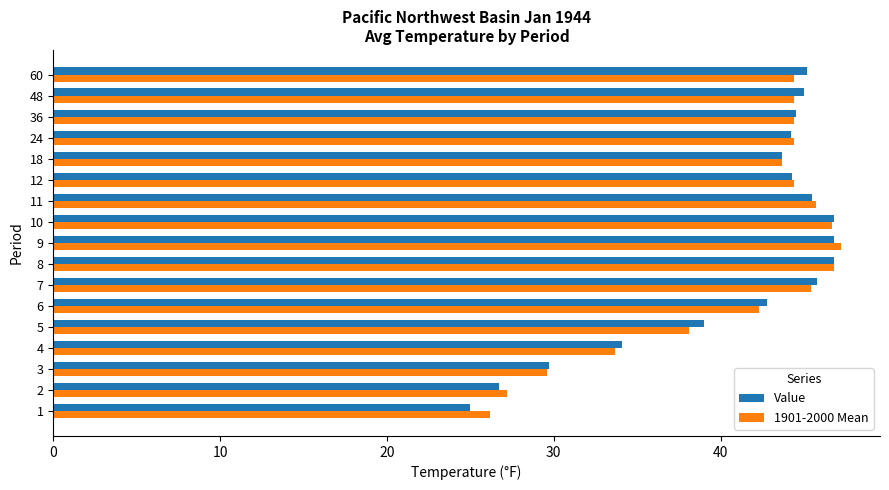

What is the sum of the Value values at 10 and 8?

93.6